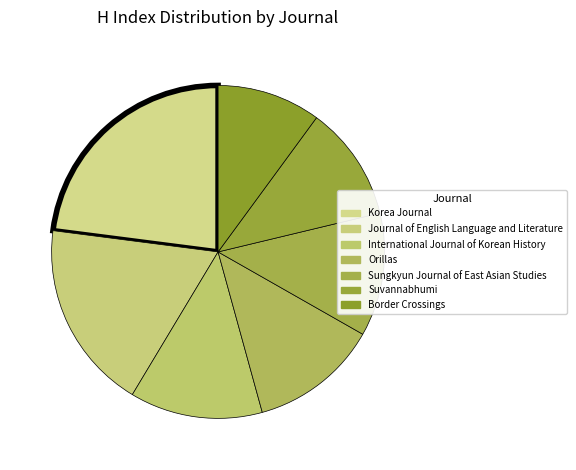

What is the smallest slice in the pie chart?

Border Crossings